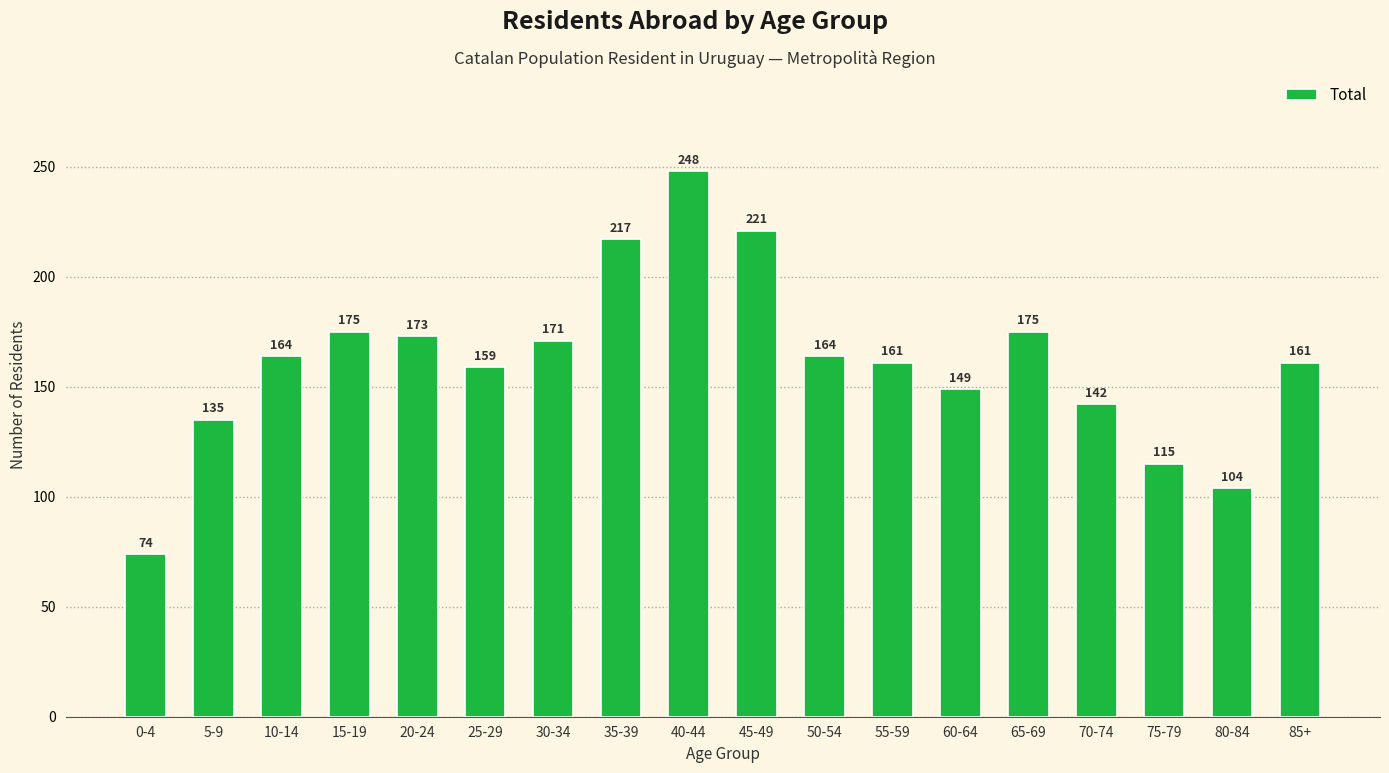

What is the label of the 6th bar from the left?

25-29